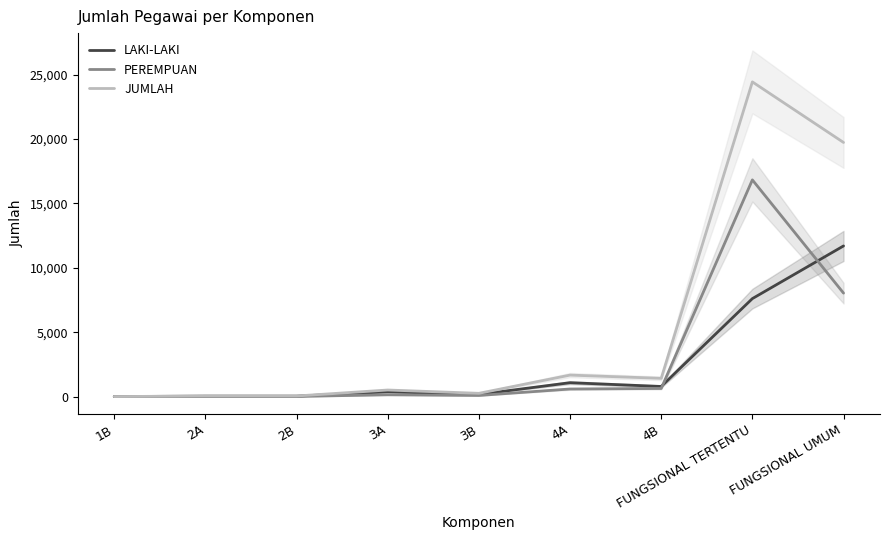

What is the label of the 6th point from the left?

4A